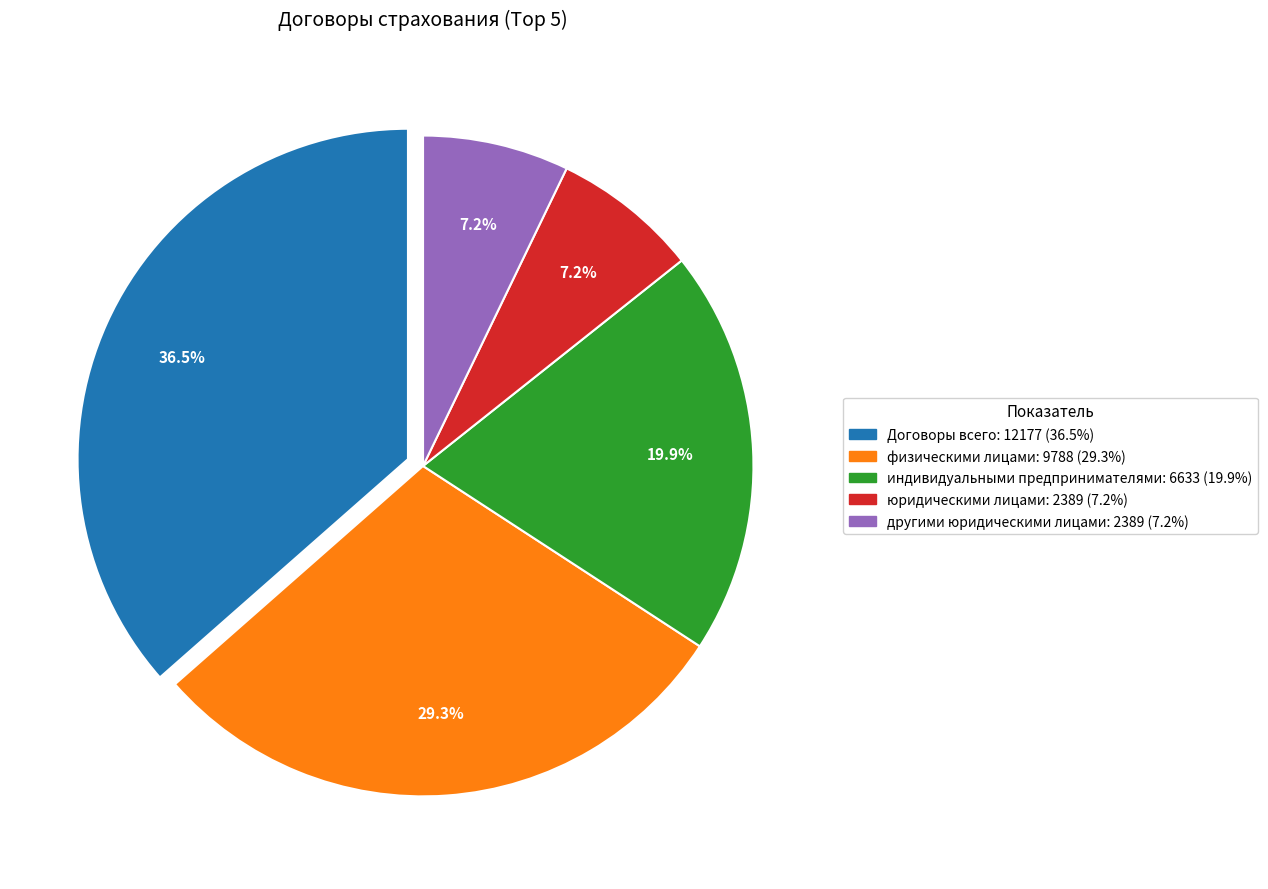

To the nearest percent, what is the average slice percentage?

20%